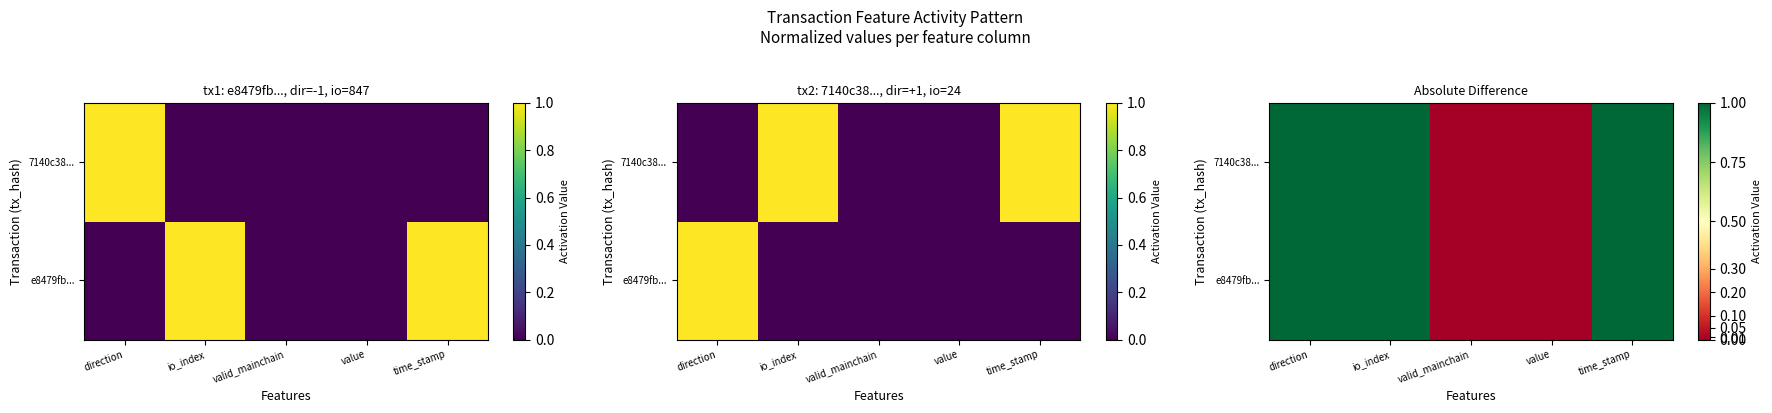

Which series has the largest range (max minus min)?

e8479fb...